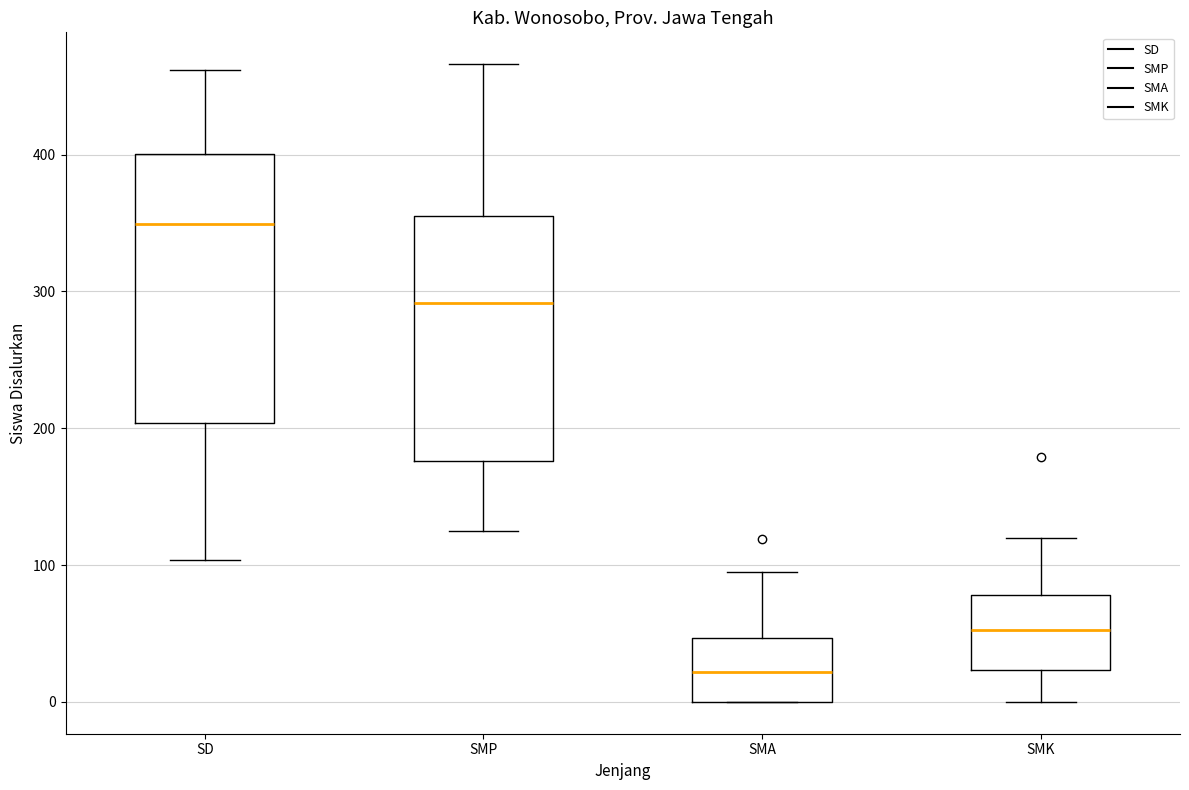

Reading left to right, transcribe this box plot: for each box, give where its median line is, the range the box spans, and where its two whiskers end, as read against the y-axis. The values are not printed on the chart, so give them approximately, as read against the axis.

SD: median 350, box 200 to 400, whiskers 100 to 460
SMP: median 290, box 180 to 350, whiskers 130 to 470
SMA: median 20, box 0 to 50, whiskers 0 to 100
SMK: median 50, box 20 to 80, whiskers 0 to 120